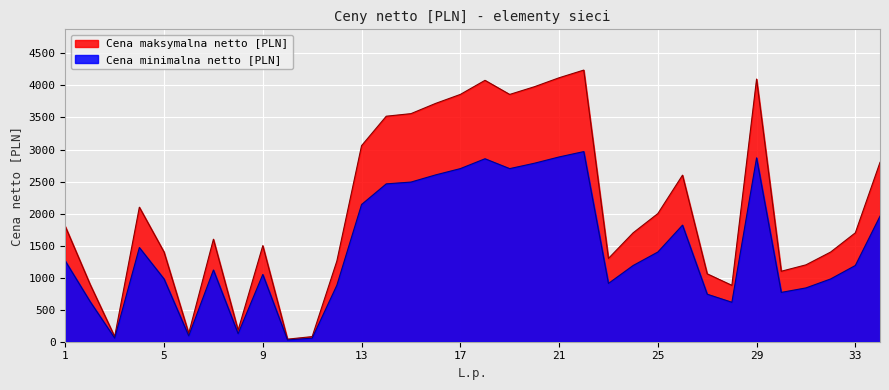

How many interior local valleys does the Cena maksymalna netto [PLN] series have?

8